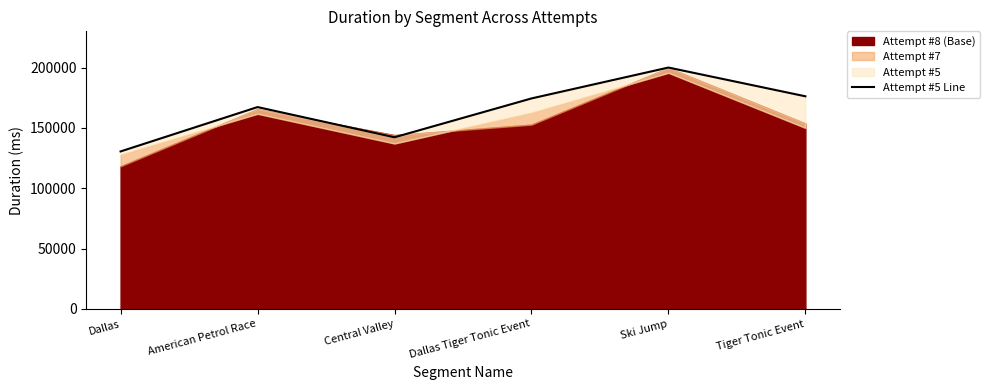

Approximately how many times larger is the value at Dallas compared to Ski Jump?

0.7